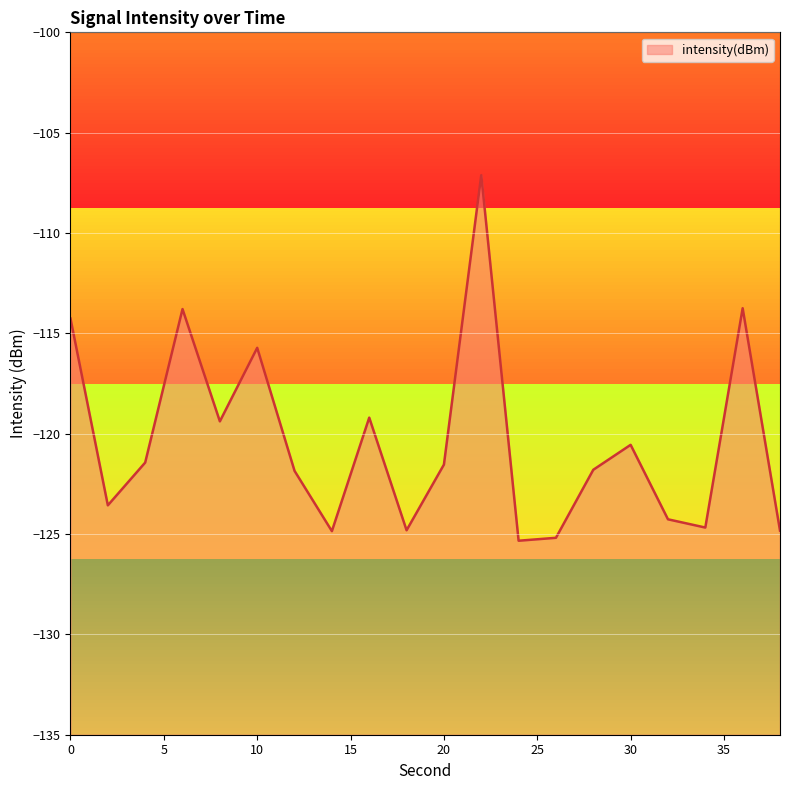

True or false: the data shows -174.8 at 2.

False